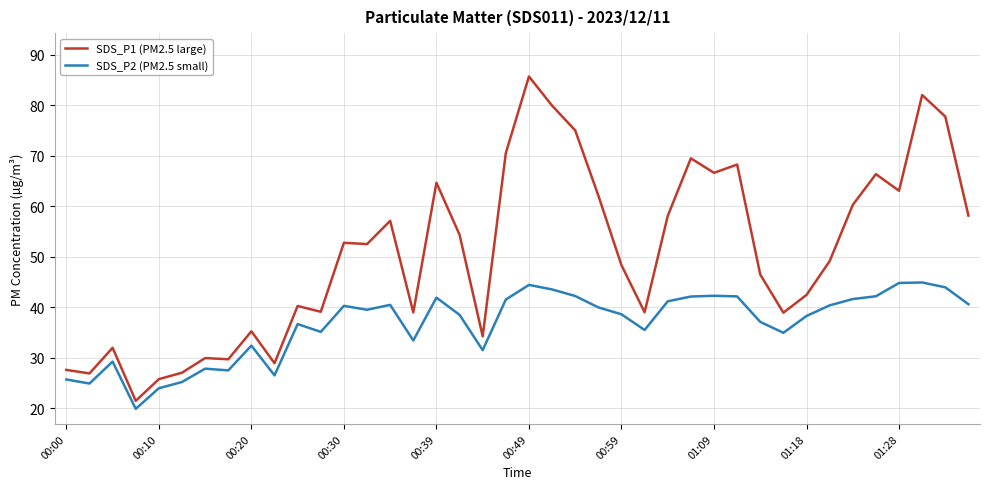

What is the minimum value shown in the chart?

19.9